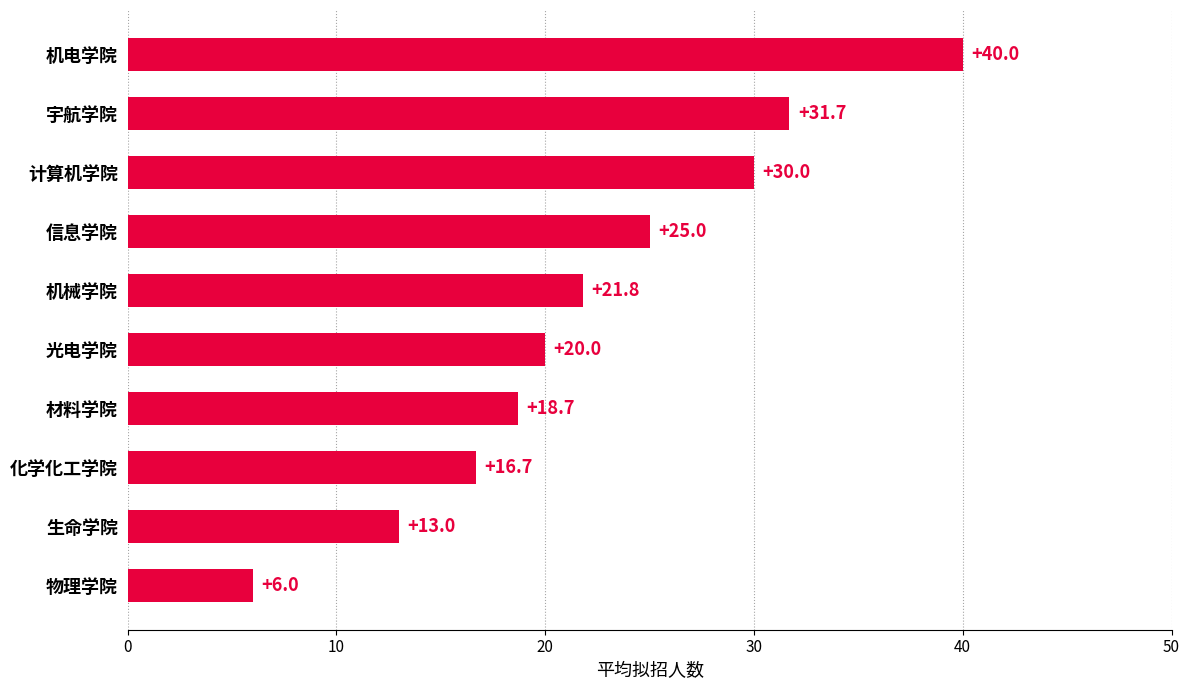

Are the bars horizontal?

Yes